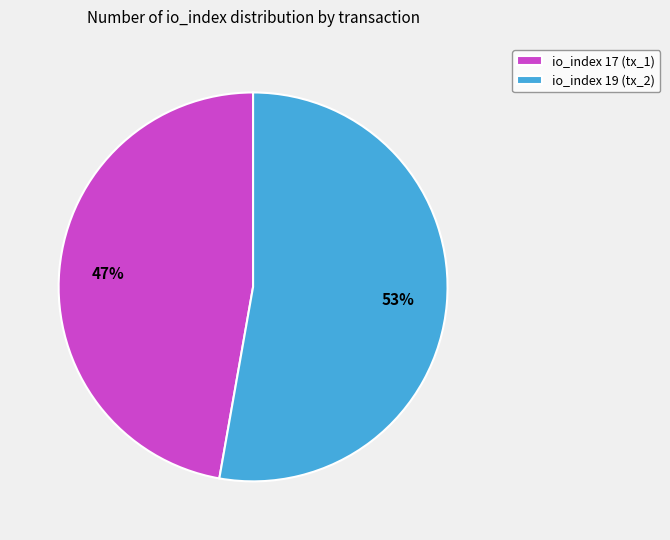

Rank the categories by value from highest to lowest.

io_index 19 (tx_2), io_index 17 (tx_1)